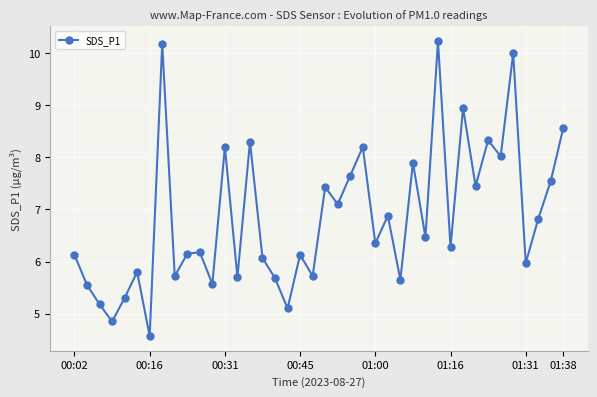

How many data points are less than 6?

14